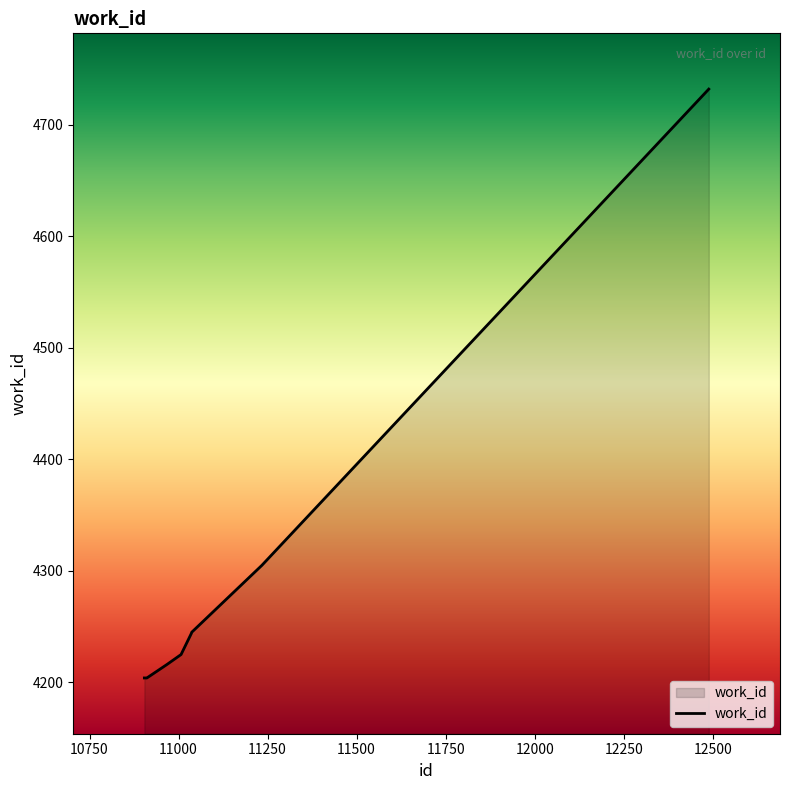

What is the smallest value displayed?

4204